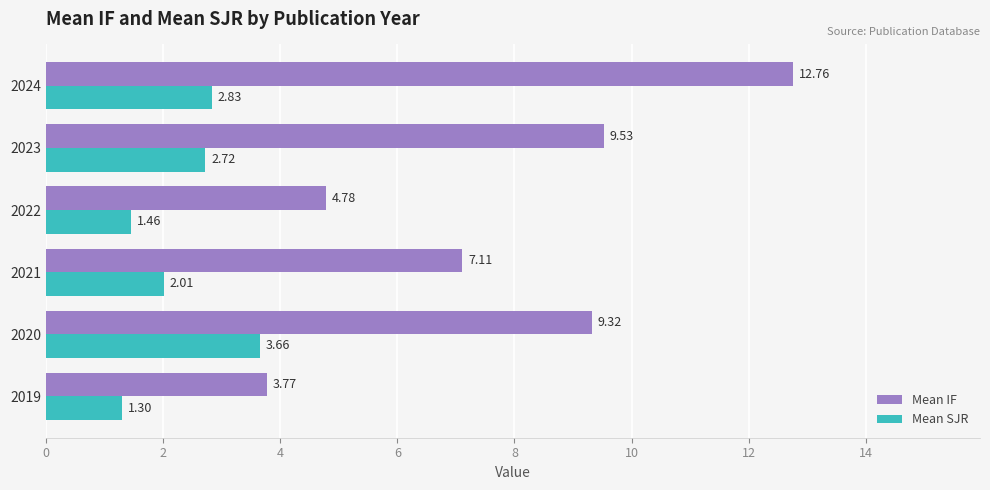

What is the difference between the maximum and minimum values in the Mean SJR series?

2.4